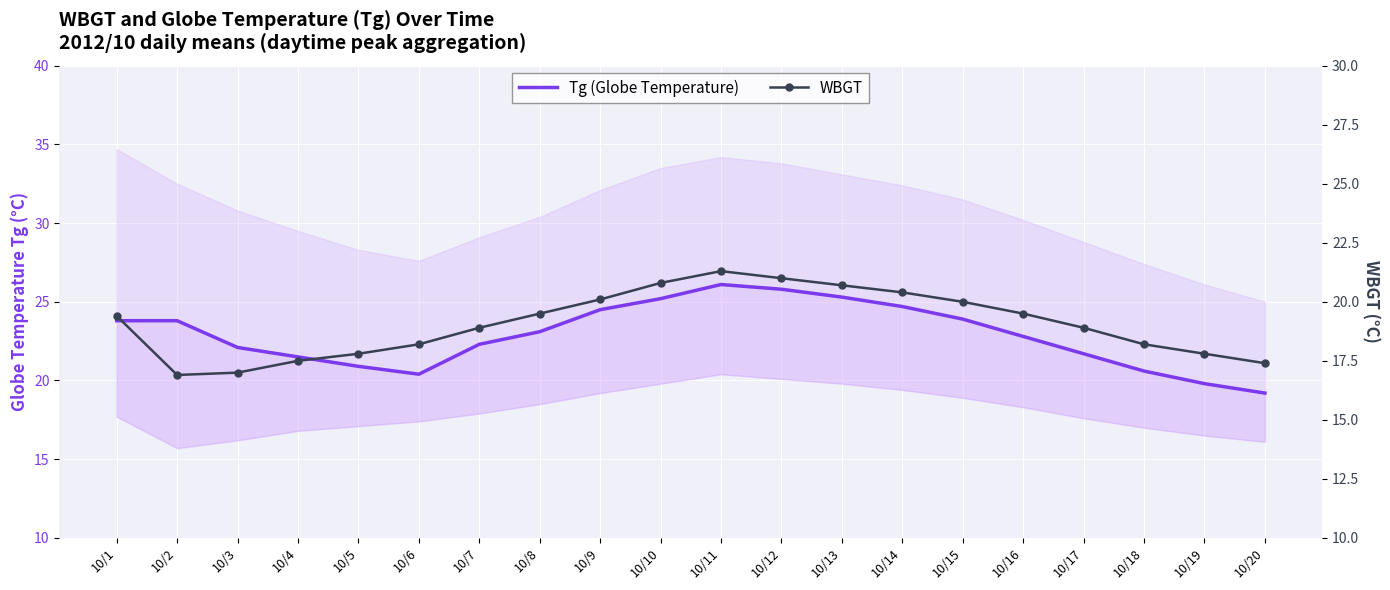

What is the average value of the Tg (Globe Temperature) series?

22.9